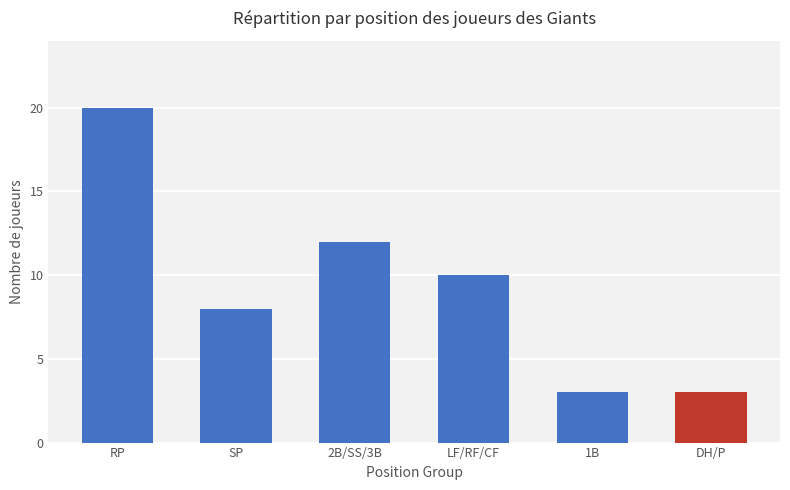

What is the minimum value shown in the chart?

3